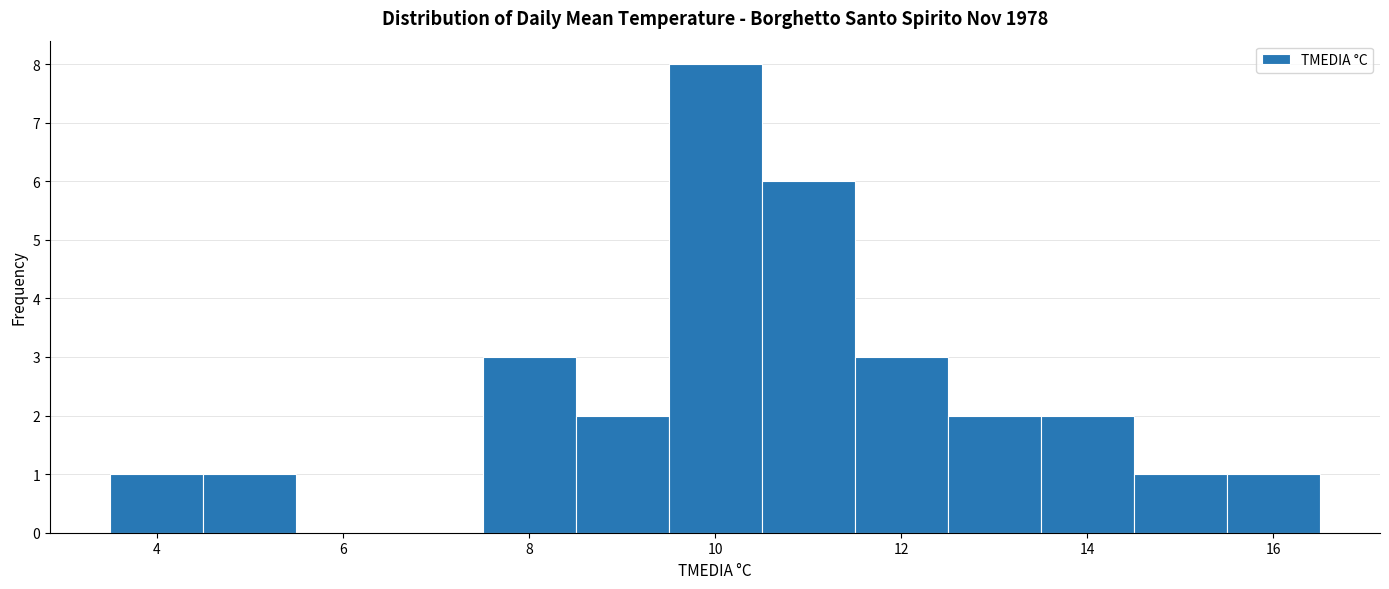

What is the height of the bar covering 3.5 to 4.5 on the x-axis? Neither the bar edges nor the heights are printed on the chart, so give them approximately, as read against the axes.

1